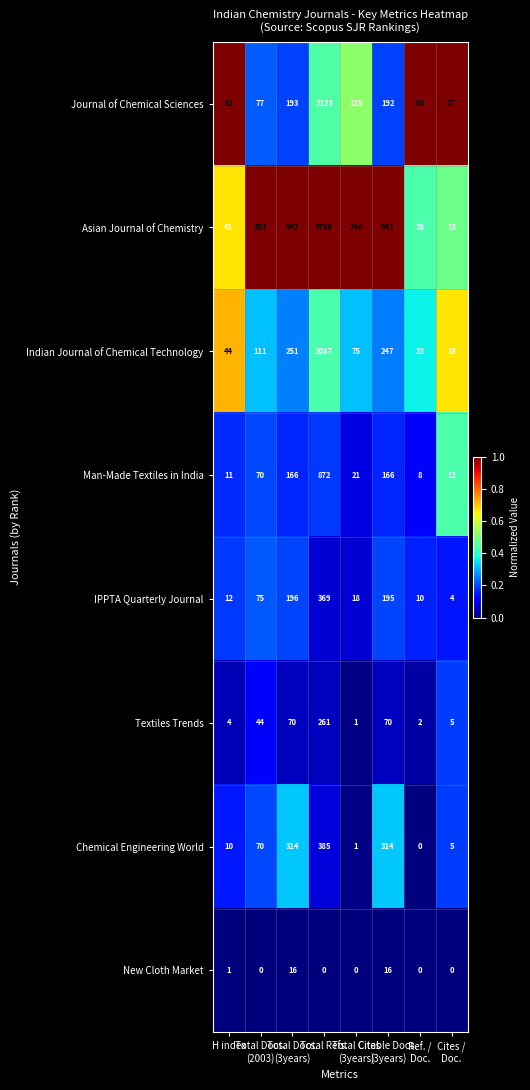

Which series has the largest total across all categories?

Asian Journal of Chemistry